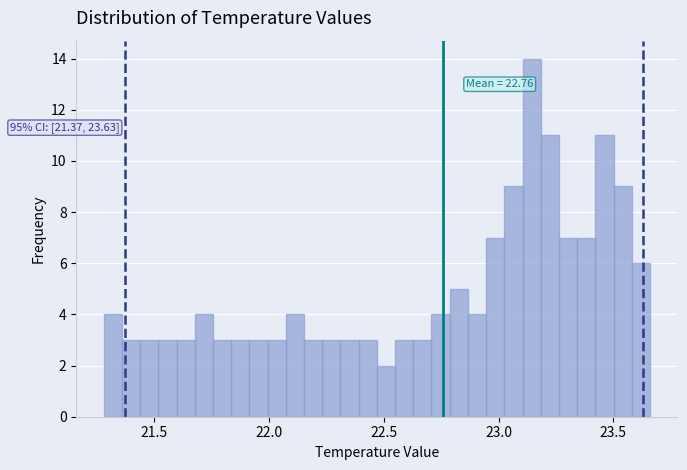

Around what value on the x-axis is the tallest bar? Give the approximate position of its centre, as read against the axis.

23.15